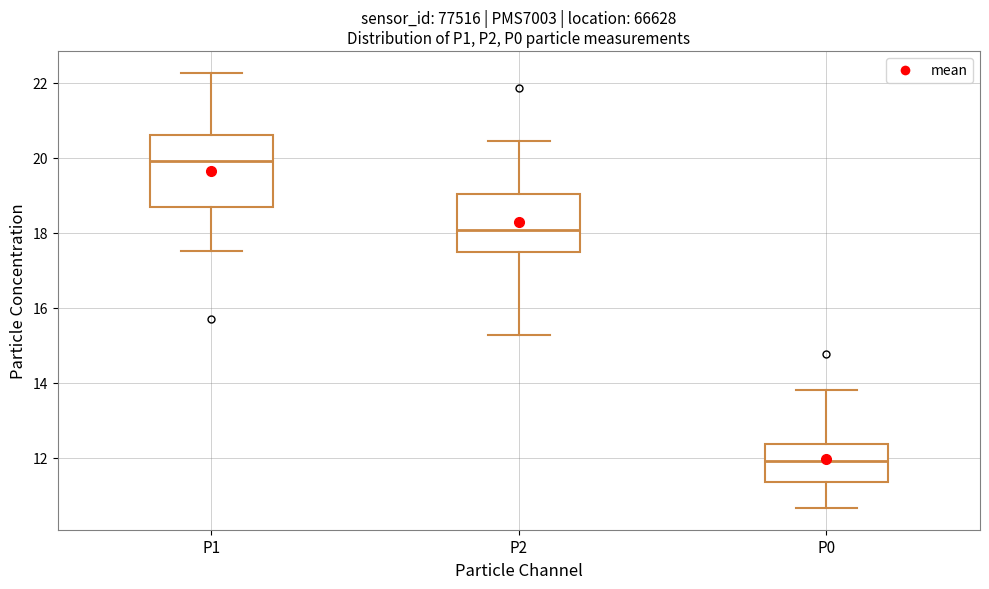

Reading left to right, transcribe this box plot: for each box, give where its median line is, the range the box spans, and where its two whiskers end, as read against the y-axis. The values are not printed on the chart, so give them approximately, as read against the axis.

P1: median 20.0, box 18.6 to 20.6, whiskers 17.6 to 22.2
P2: median 18.0, box 17.4 to 19.0, whiskers 15.2 to 20.4
P0: median 12.0, box 11.4 to 12.4, whiskers 10.6 to 13.8